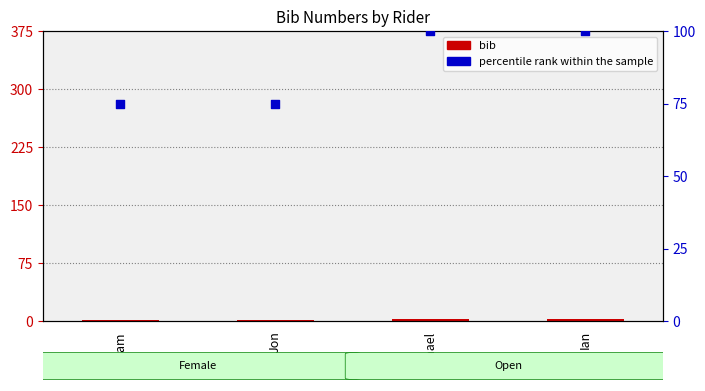

Which series has the largest Y range (max minus min)?

percentile rank within the sample